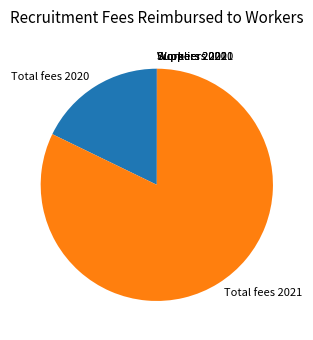

True or false: Total fees 2021 accounts for 75% of the total.

False